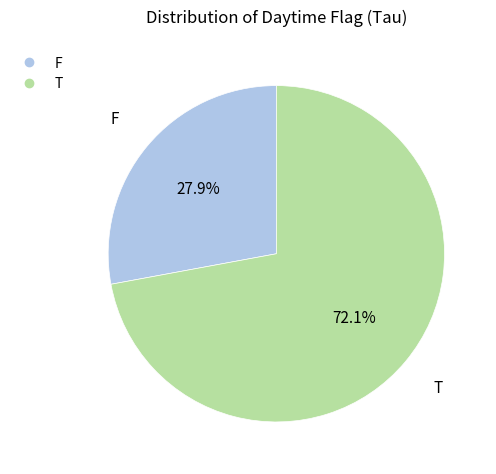

Count the number of slices in the pie.

2